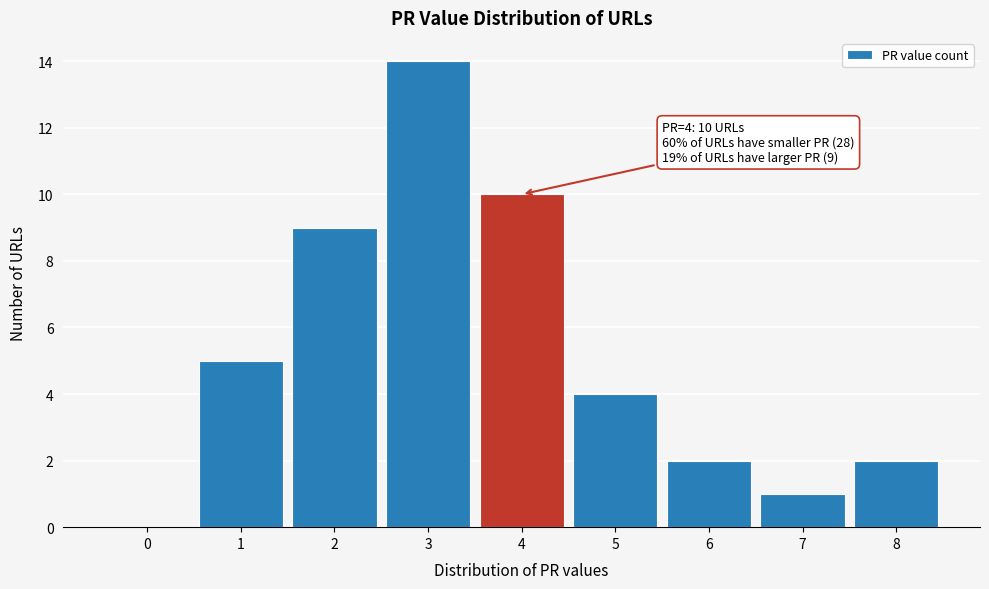

Reading left to right, what are all the values shown in this chart?

0=0	1=5	2=9	3=14	4=10	5=4	6=2	7=1	8=2